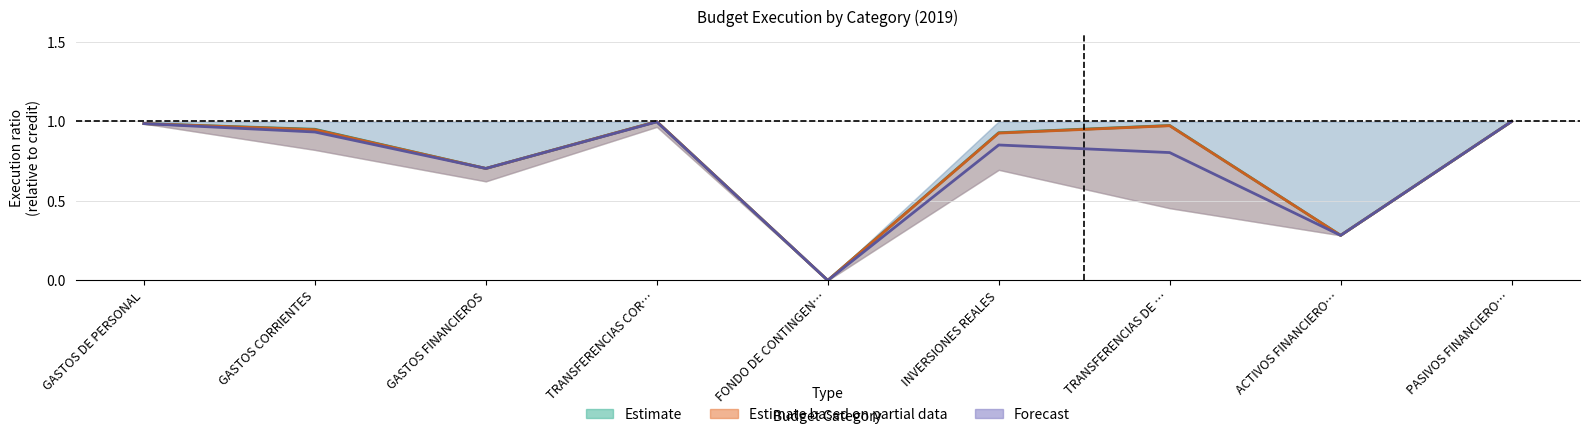

True or false: Estimate has more than 0 interior local peaks.

True